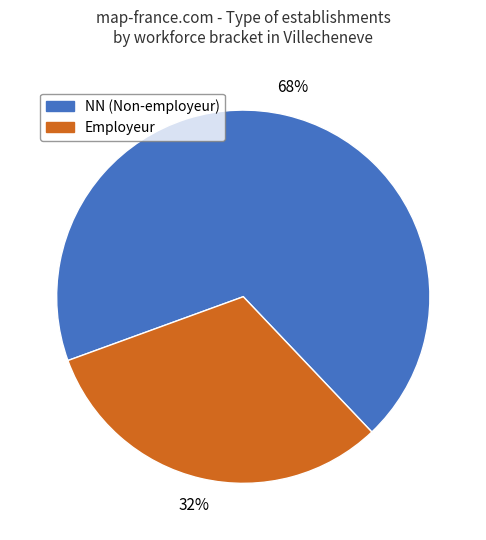

True or false: Employeur accounts for 42% of the total.

False